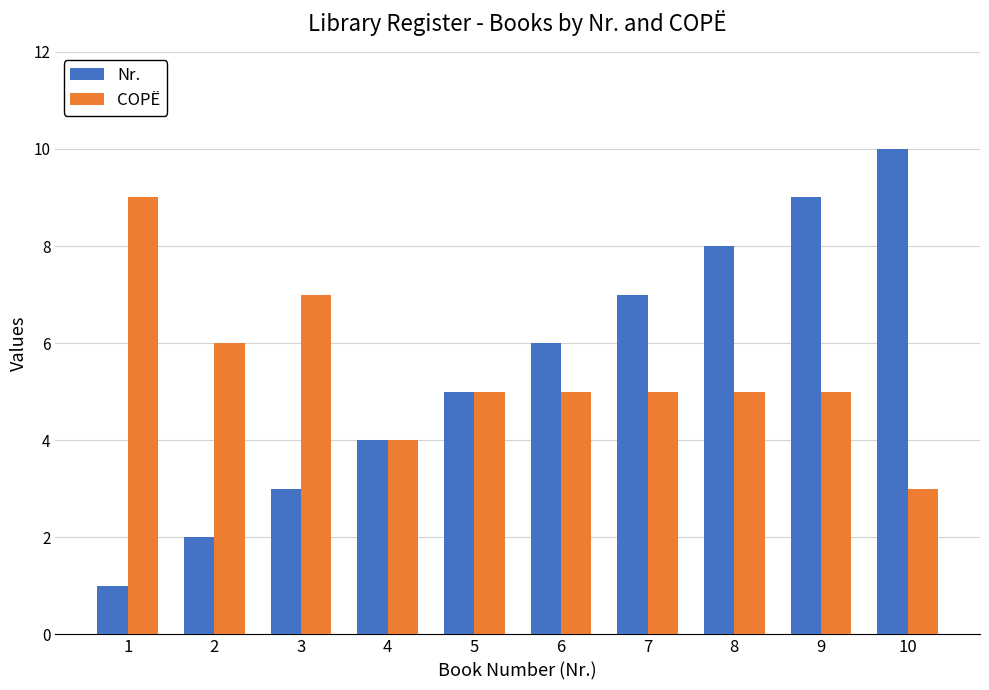

At which label does Nr. reach its minimum?

1